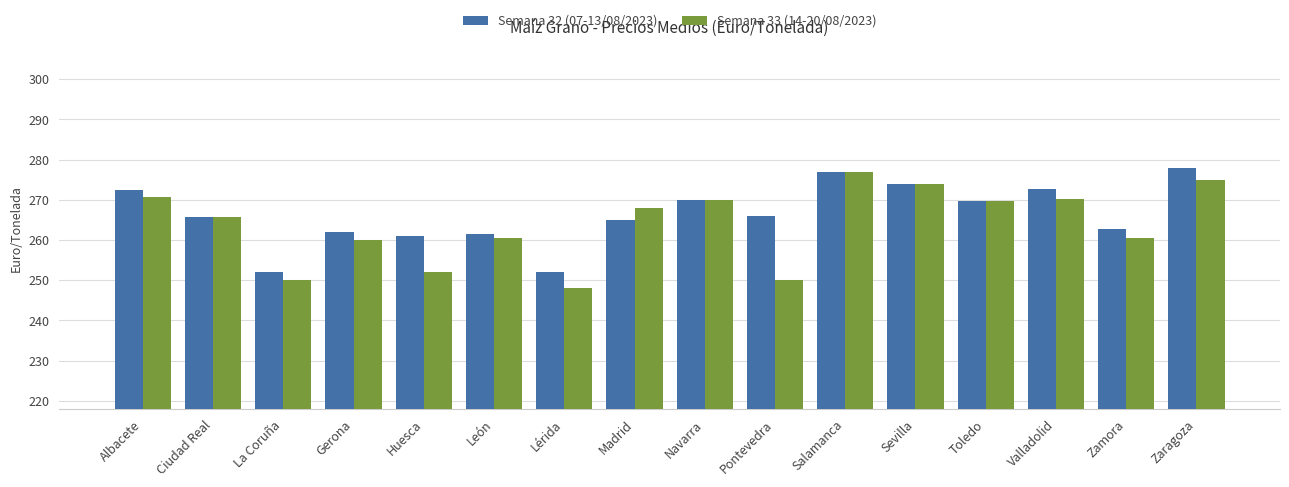

Are the bars grouped side by side (vs. stacked)?

Yes